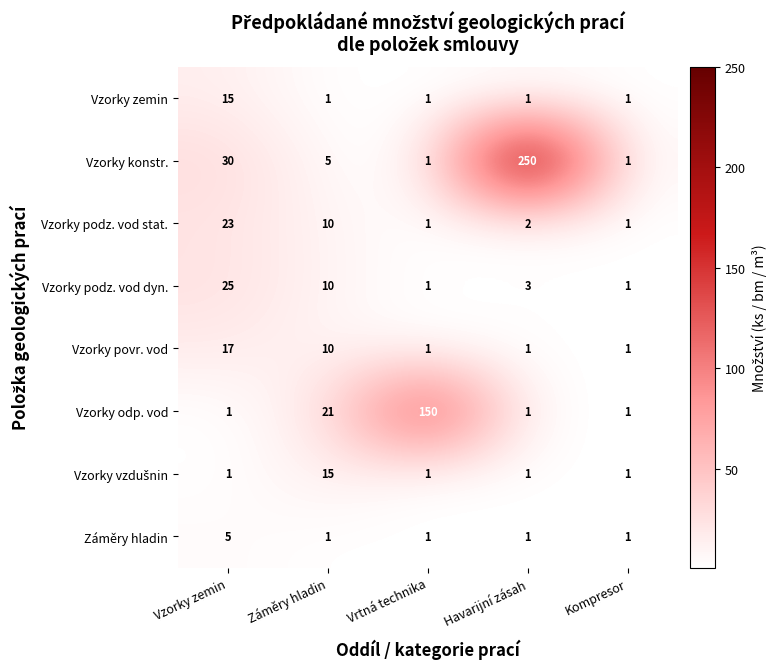

What is the maximum value for Vzorky odp. vod?

150